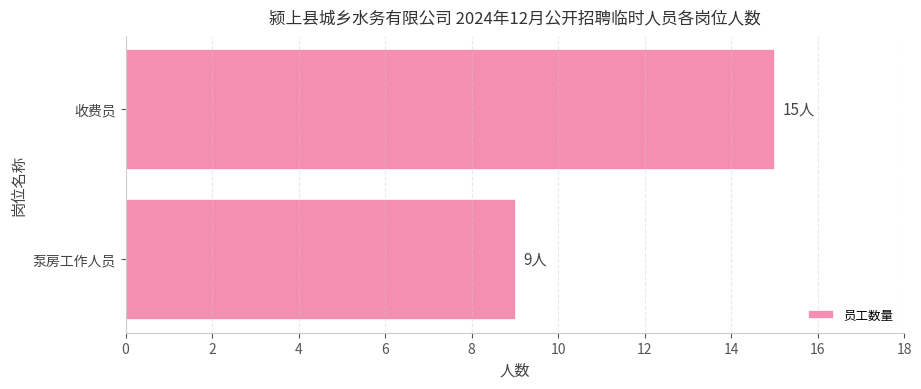

Reading bottom to top, list all the values displayed in this chart.

9	15